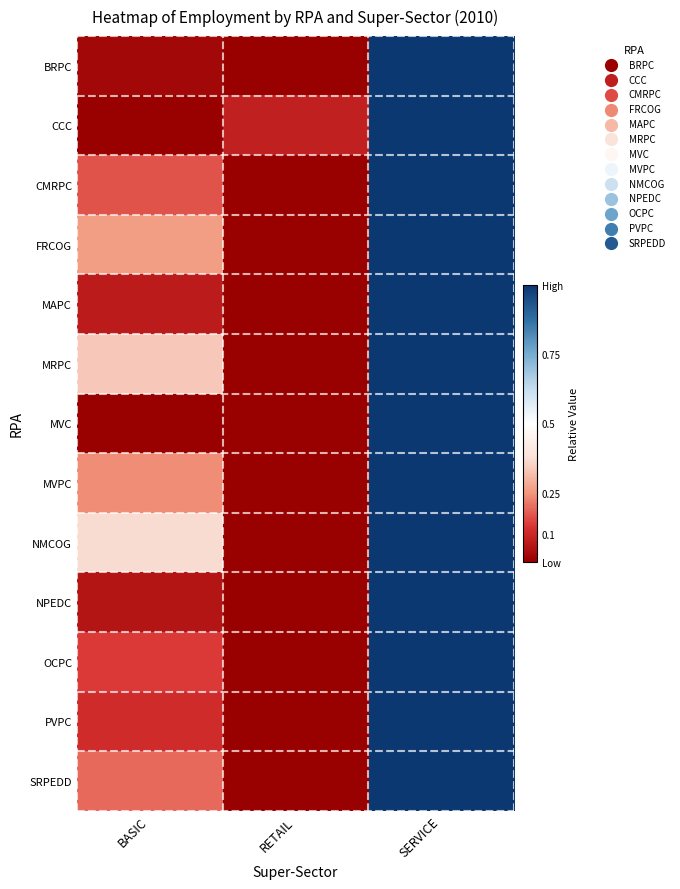

Between RETAIL and SERVICE, which is larger?

SERVICE